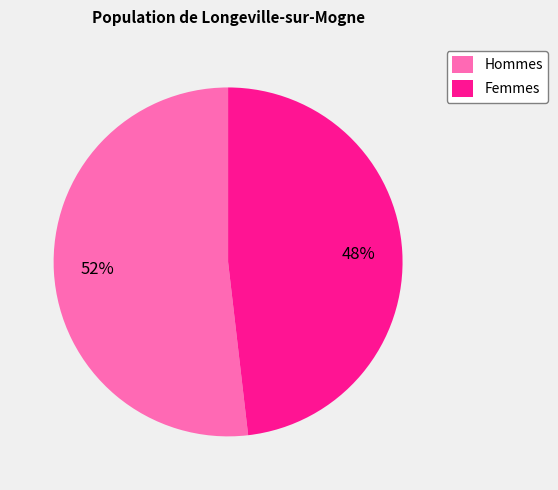

What is the majority slice?

Hommes